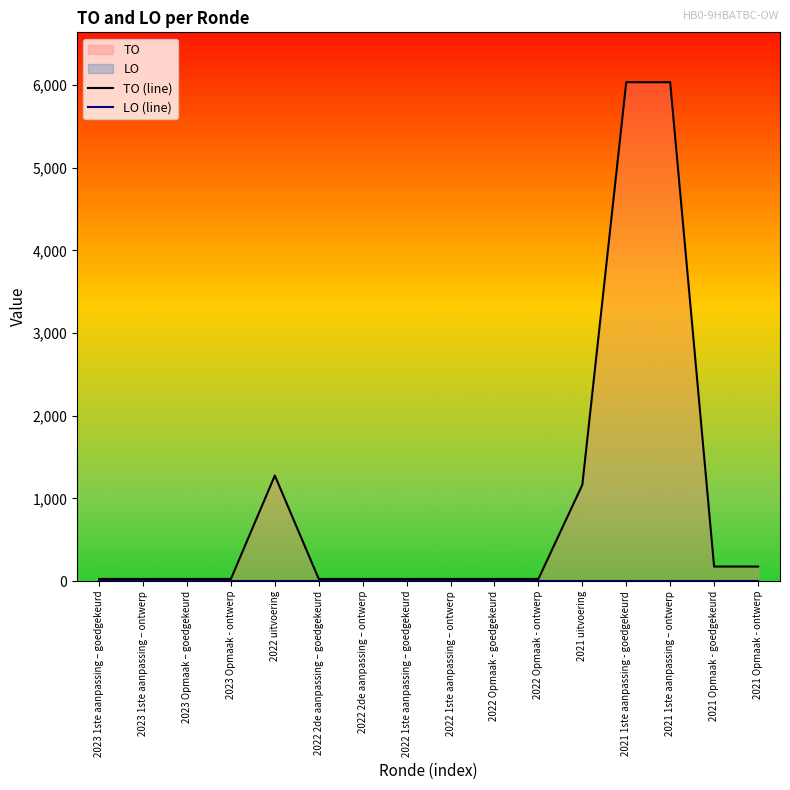

What is the label of the 13th point from the right?

2023 Opmaak - ontwerp